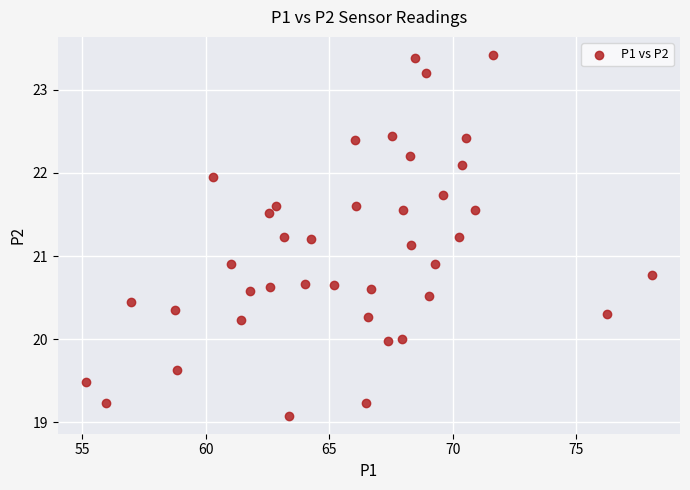

What is the range of X values (max minus min)?

22.9